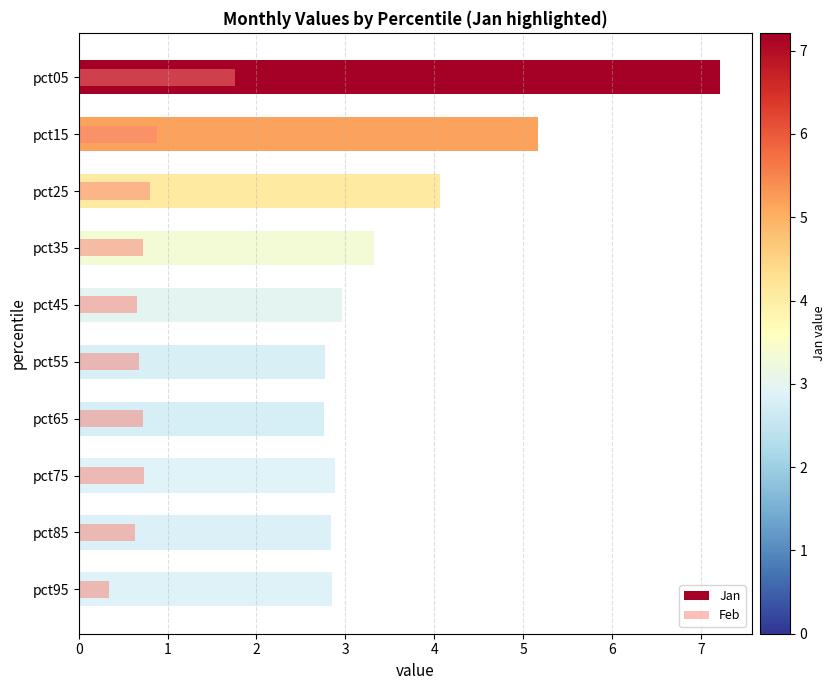

How many bars are there in each group?

2